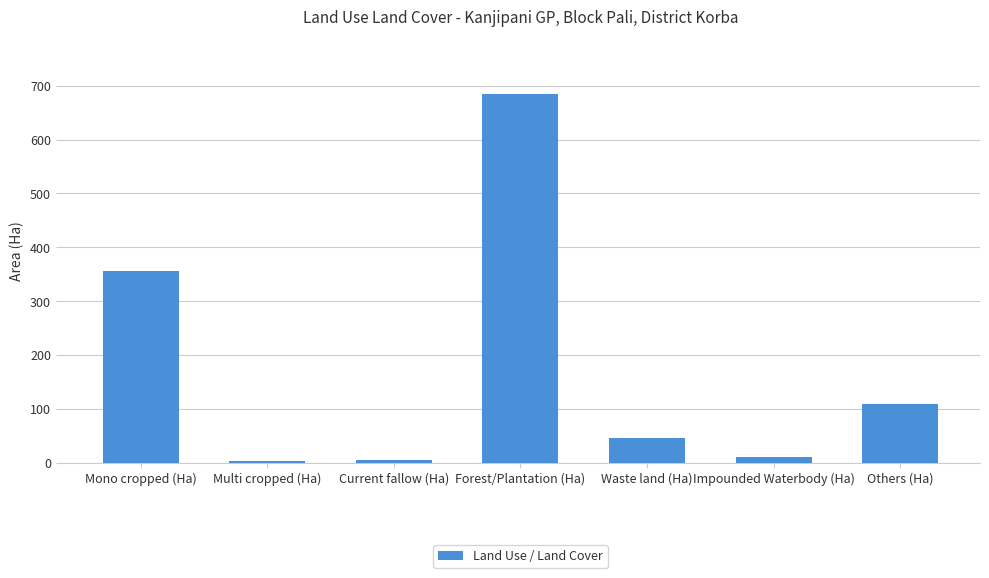

What is the change in value from Multi cropped (Ha) to Impounded Waterbody (Ha)?

+7.2